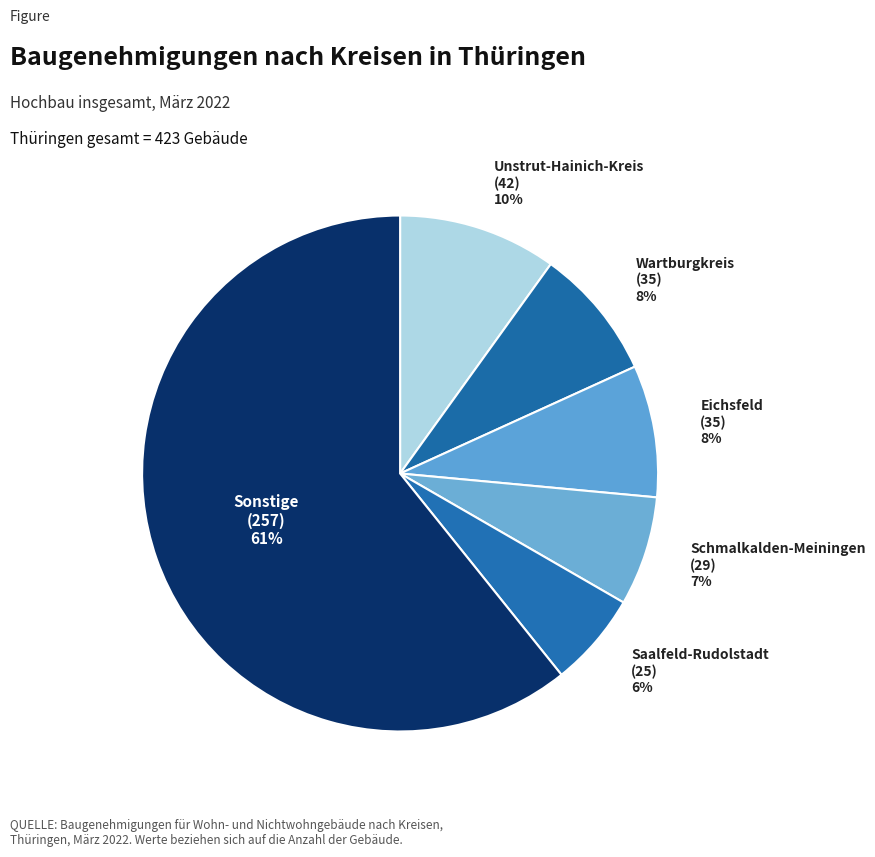

Count the number of slices in the pie.

6